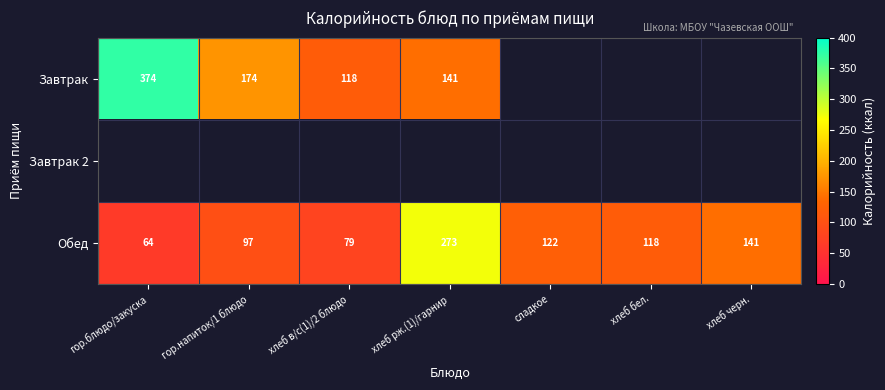

The Обед series shows 97 at гор.напиток/1 блюдо. True or false?

True